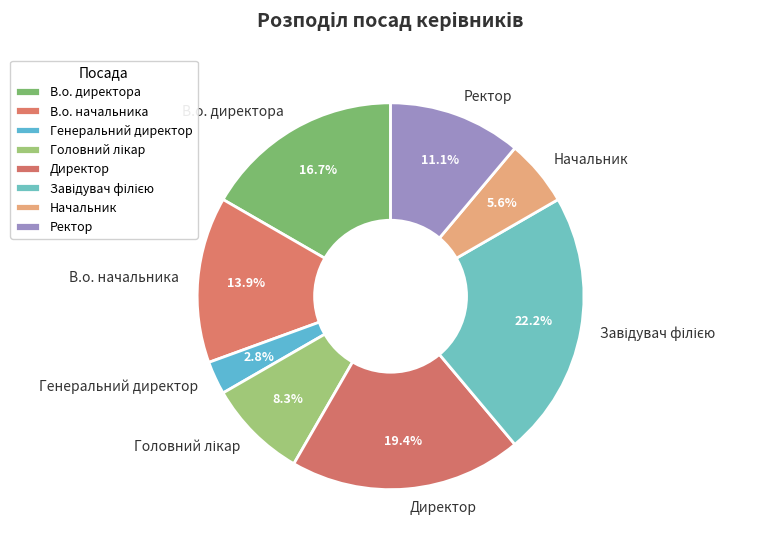

How many segments does this pie chart have?

8